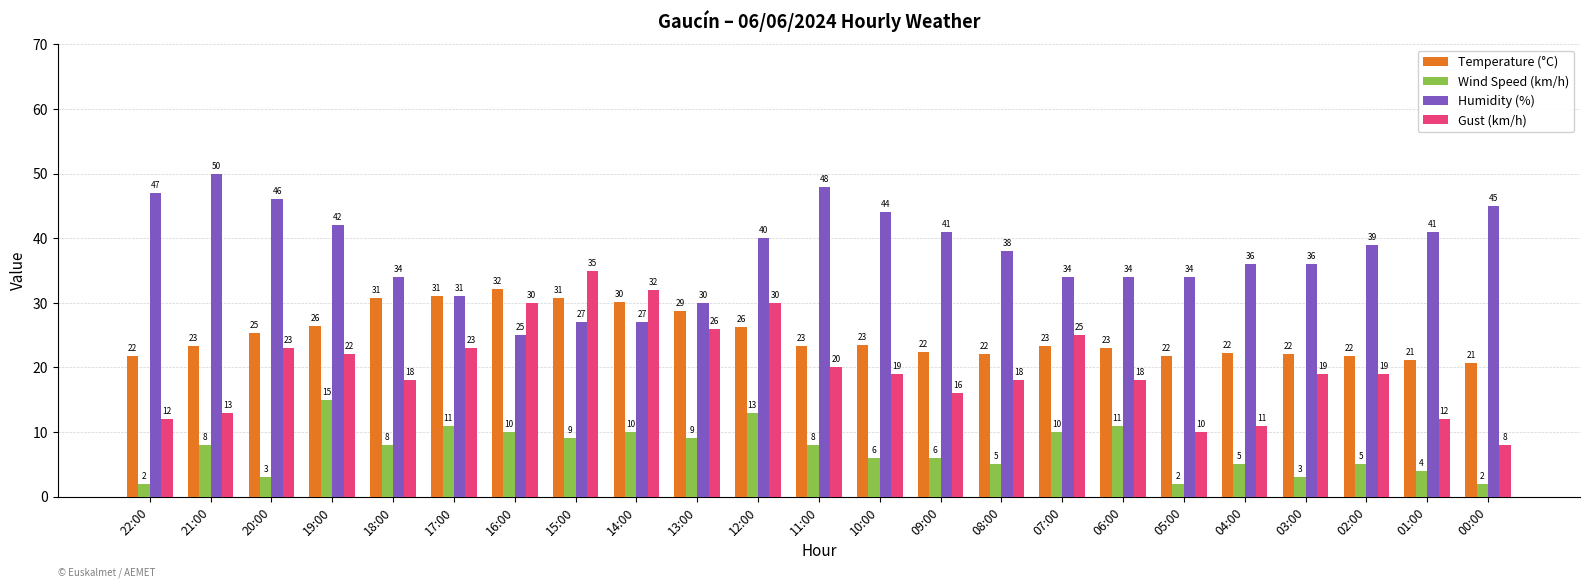

What is the maximum value shown in the chart?

50.0